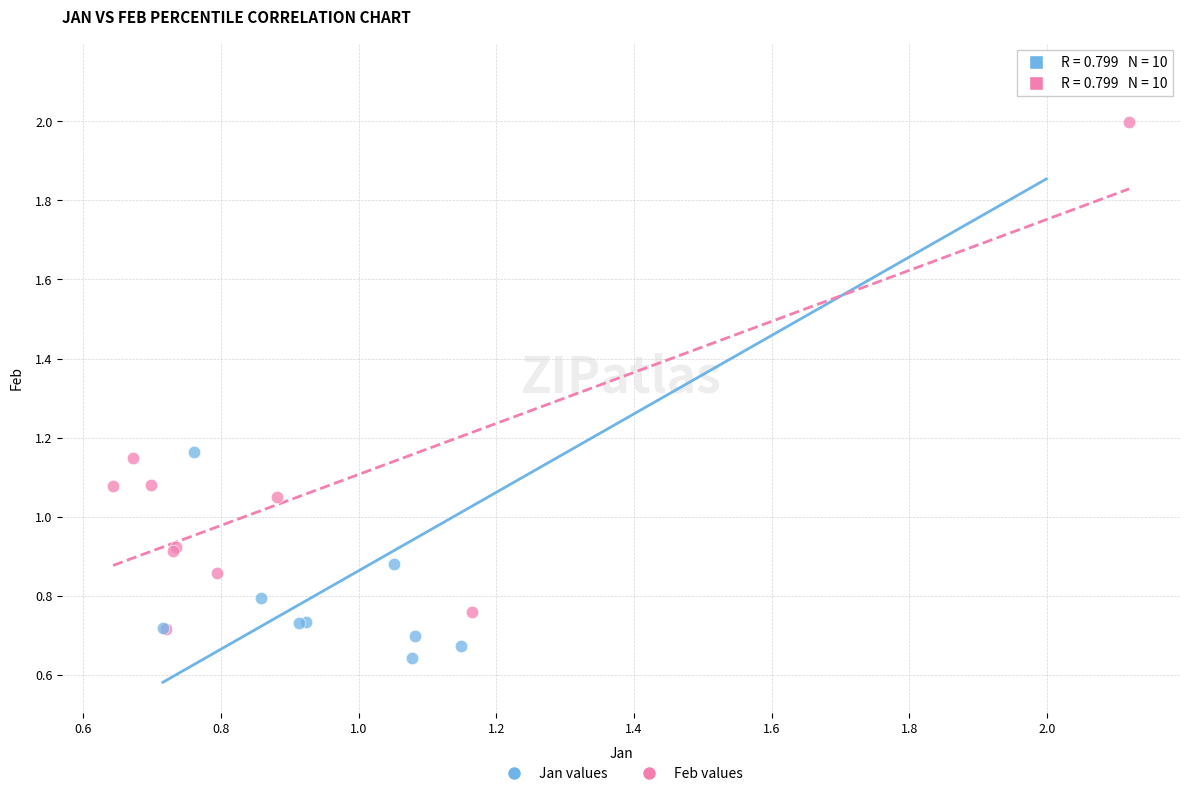

Which series reaches the maximum Y coordinate?

Jan values